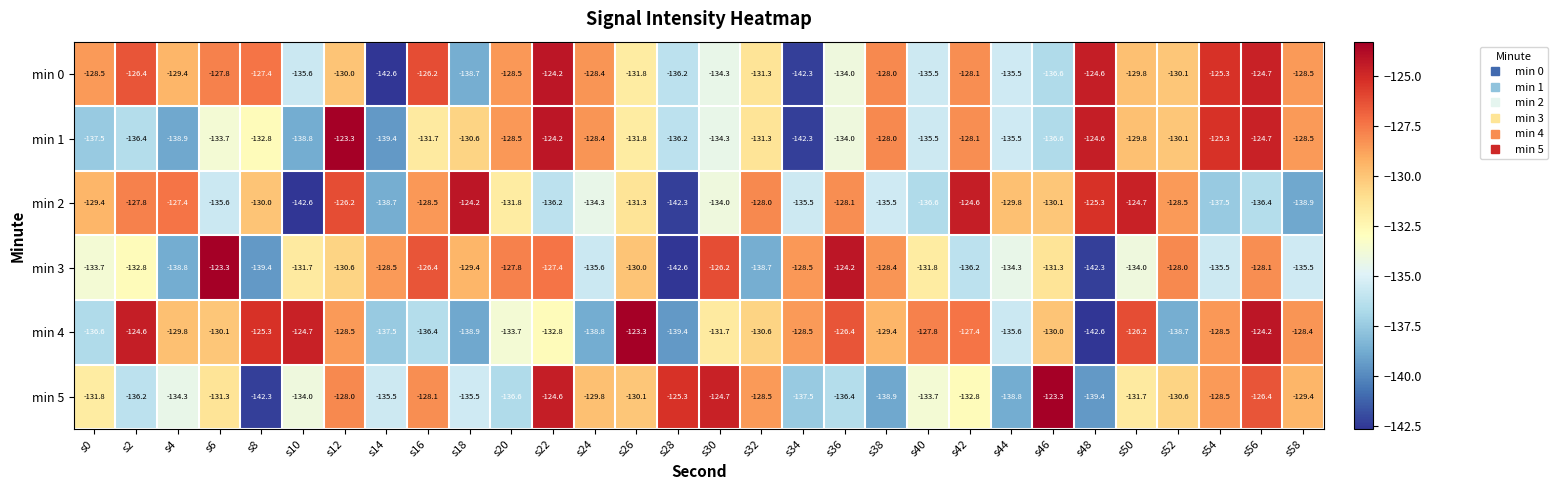

True or false: min 0 has a value of -169.5 at s2.

False